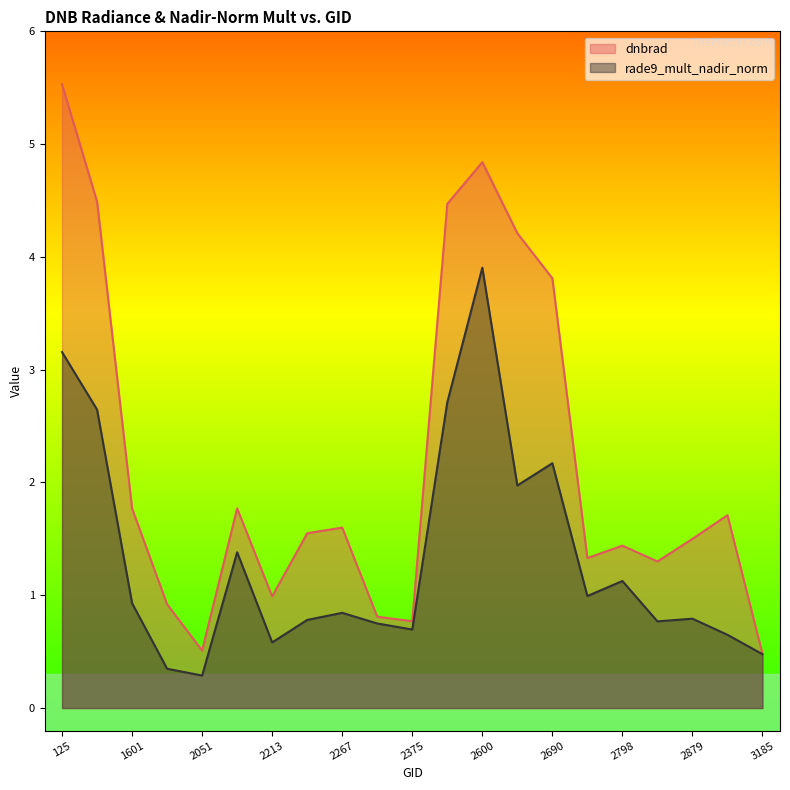

At how many categories does at least one series exceed 4?

5